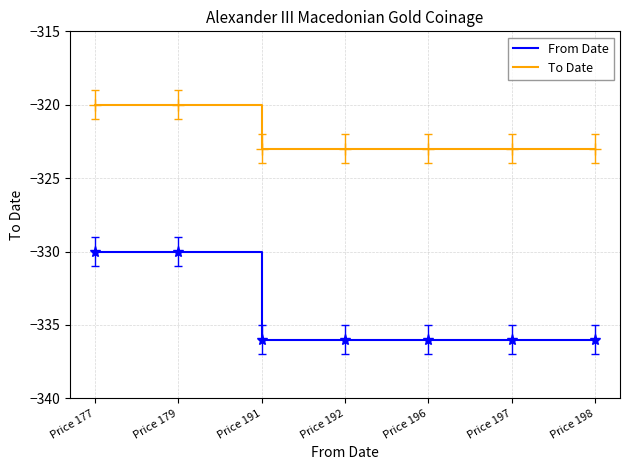

Does the chart display data point markers on the line(s)?

No